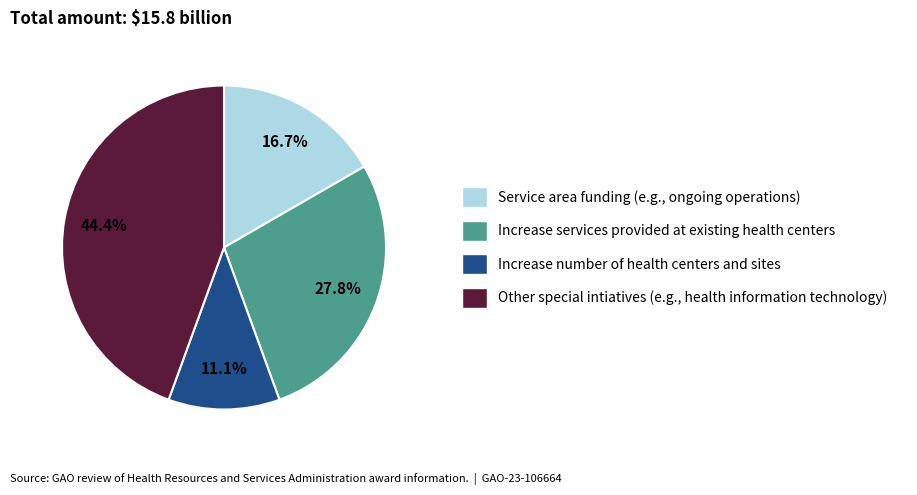

Is there a majority slice in this chart?

No